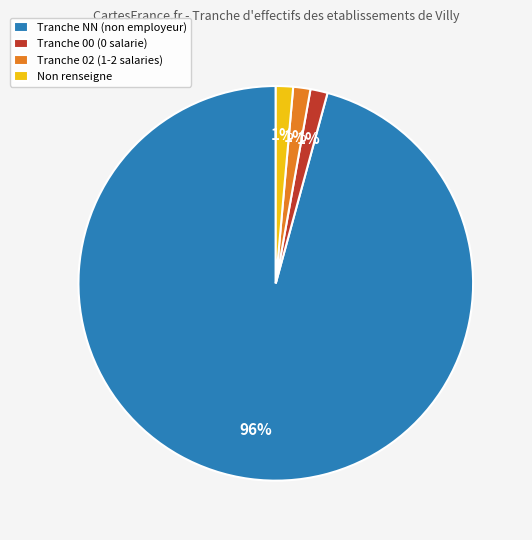

What is the majority slice?

Tranche NN (non employeur)